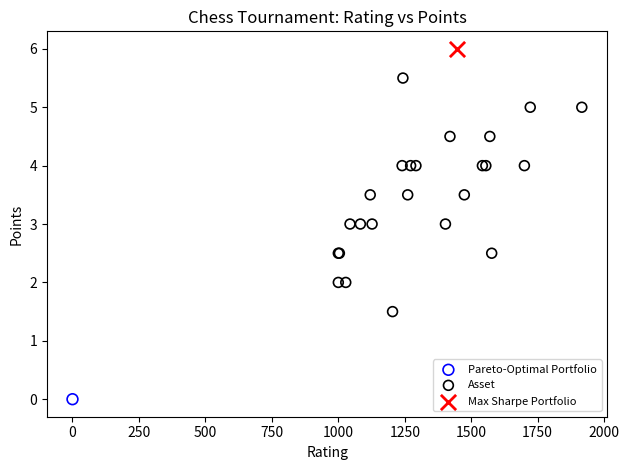

What are all the series names shown in the legend?

Pareto-Optimal Portfolio, Asset, Max Sharpe Portfolio